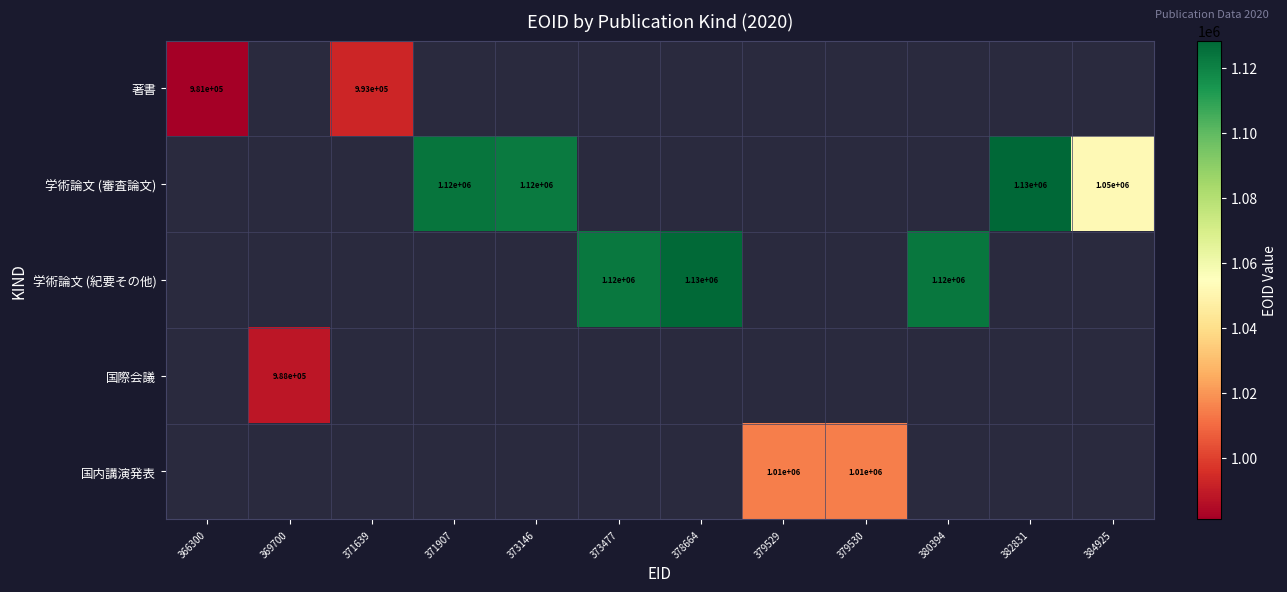

True or false: 学術論文 (紀要その他) has a value of 1120000 at 373477.

True